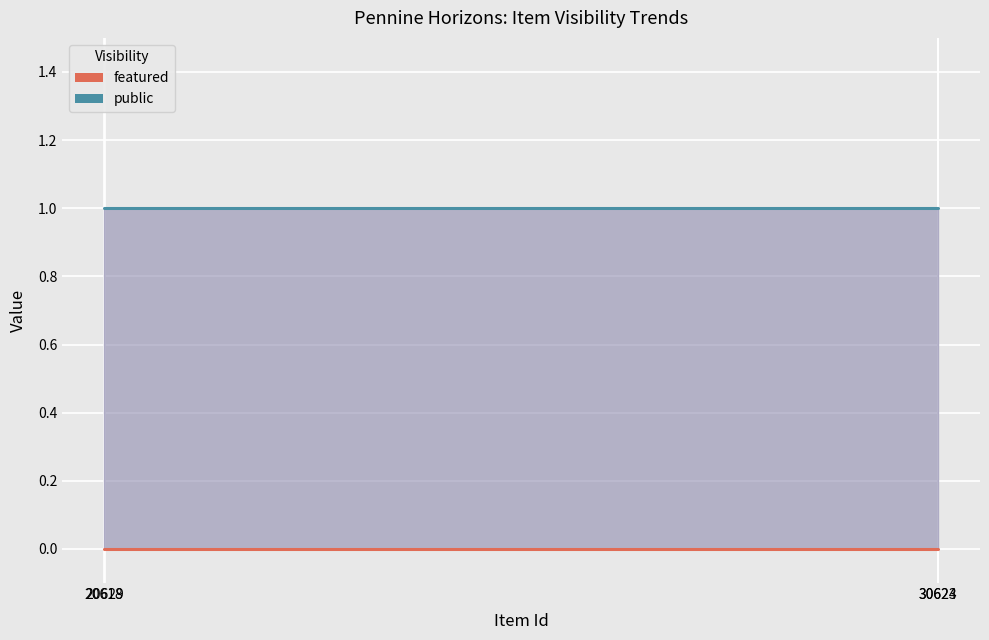

What is the sum of the public values at 20618 and 30624?

2